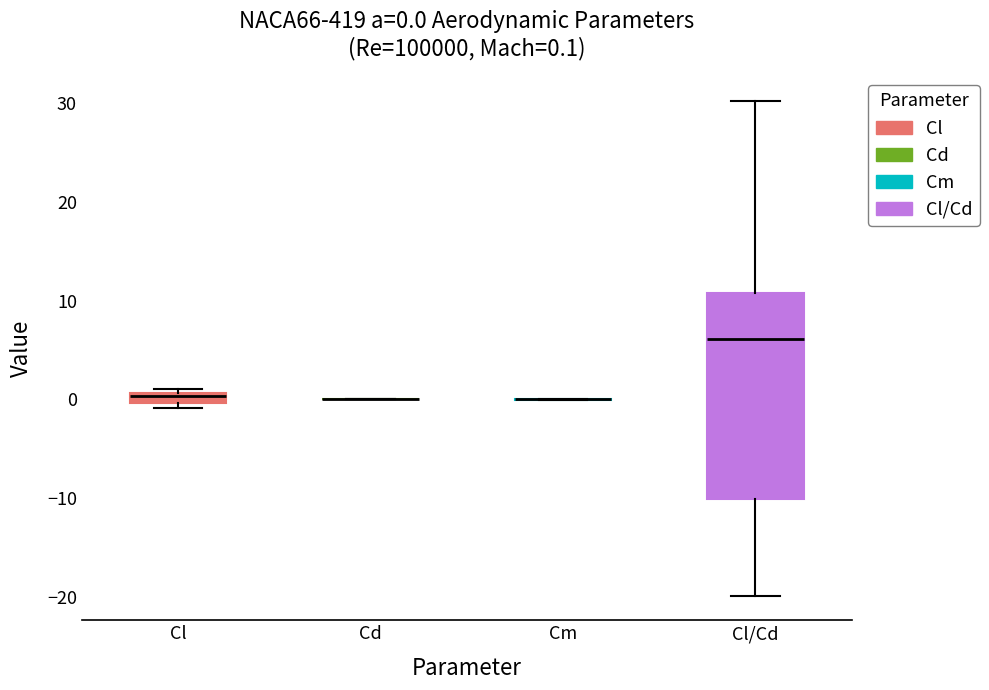

Comparing the boxes themselves (not the whiskers), which one is the tallest?

Cl/Cd